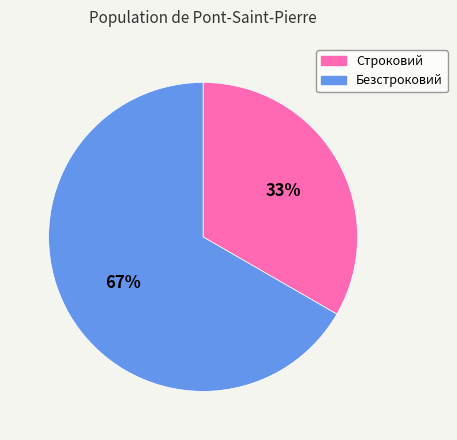

Is it true that Безстроковий is 67% of the pie?

True